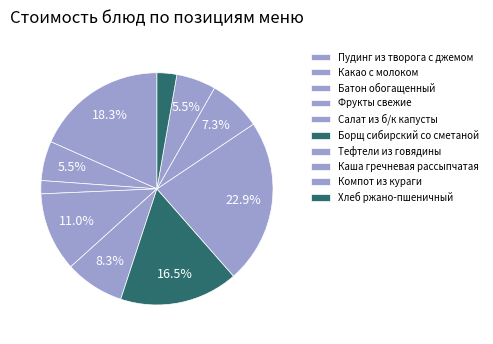

Count the number of slices in the pie.

10